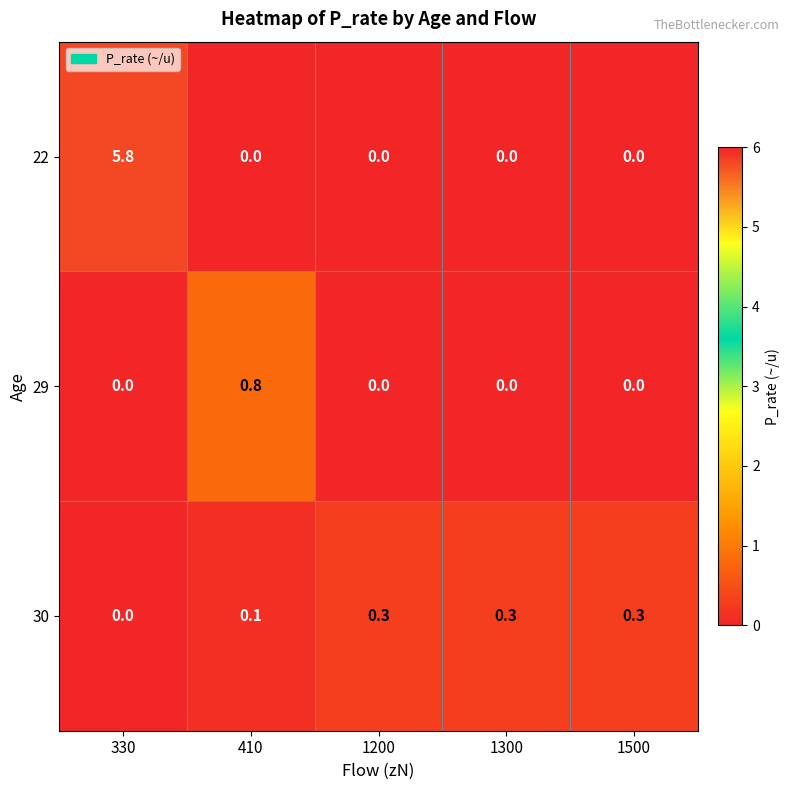

How many values in 30 are above zero?

4